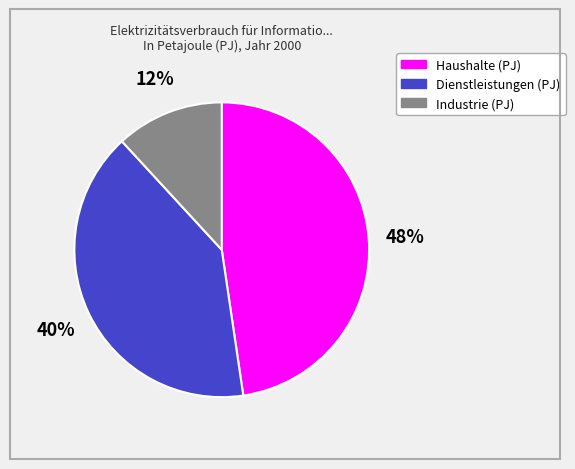

Does Industrie (PJ) represent more than half of the total?

No